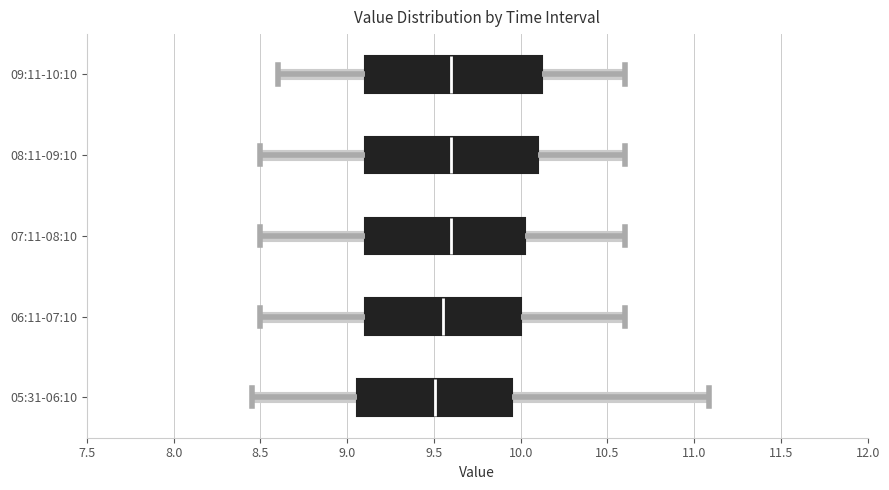

Reading bottom to top, read every box against the x-axis: the position of its median line, the range the box covers, and the ends of its whiskers. The values are not printed on the chart, so give them approximately, as read against the axis.

05:31-06:10: median 9.50, box 9.05 to 9.95, whiskers 8.45 to 11.10
06:11-07:10: median 9.55, box 9.10 to 10.00, whiskers 8.50 to 10.60
07:11-08:10: median 9.60, box 9.10 to 10.05, whiskers 8.50 to 10.60
08:11-09:10: median 9.60, box 9.10 to 10.10, whiskers 8.50 to 10.60
09:11-10:10: median 9.60, box 9.10 to 10.15, whiskers 8.60 to 10.60